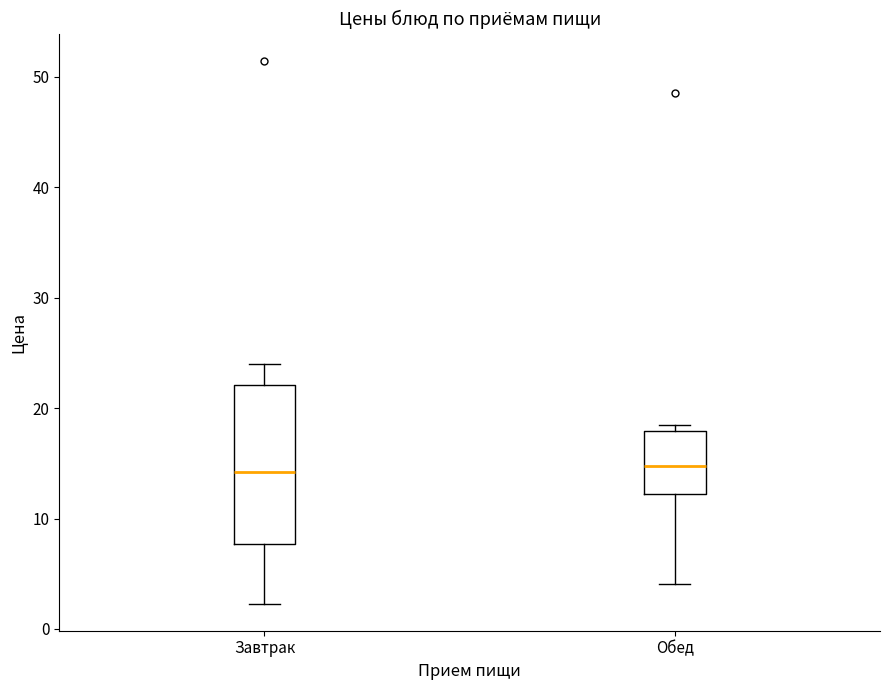

Which box is the tallest, from its lower edge to its upper edge?

Завтрак